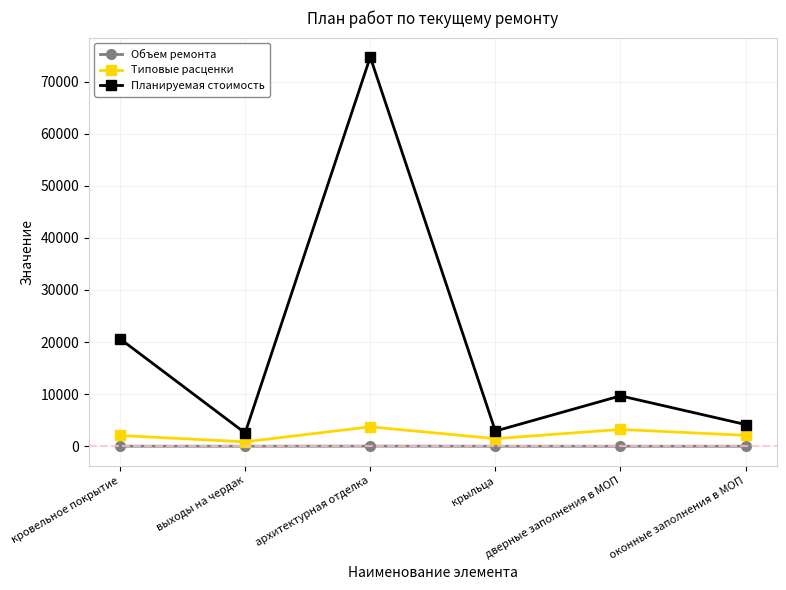

How many lines are shown in the chart?

3